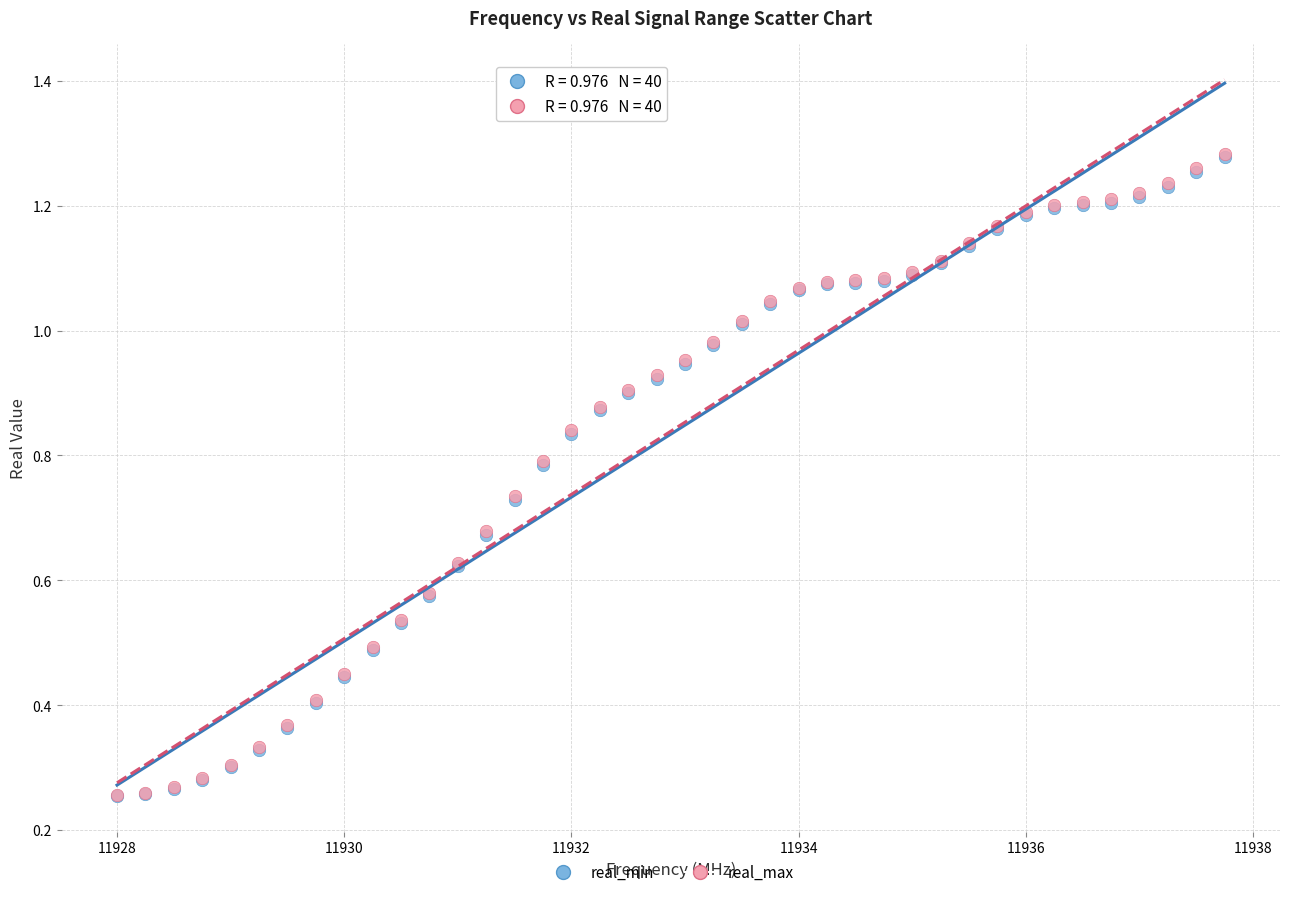

What are all the series names shown in the legend?

real_min, real_max